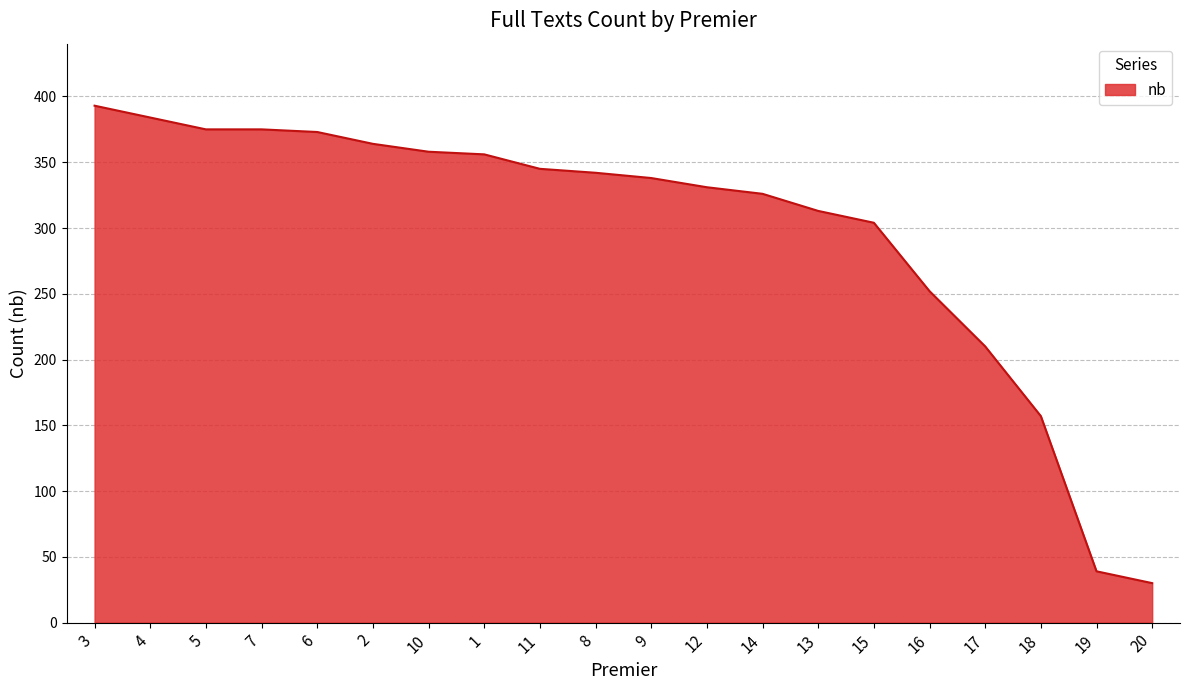

The value at 6 is 373. True or false?

True